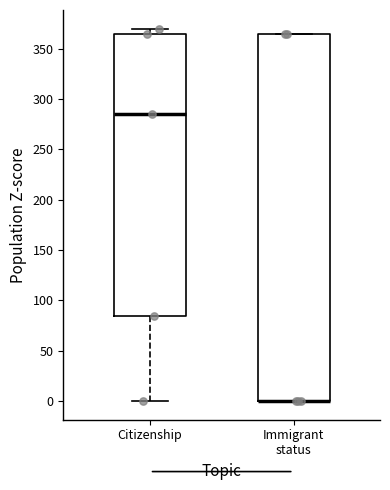

Comparing the boxes themselves (not the whiskers), which one is the tallest?

Immigrant status